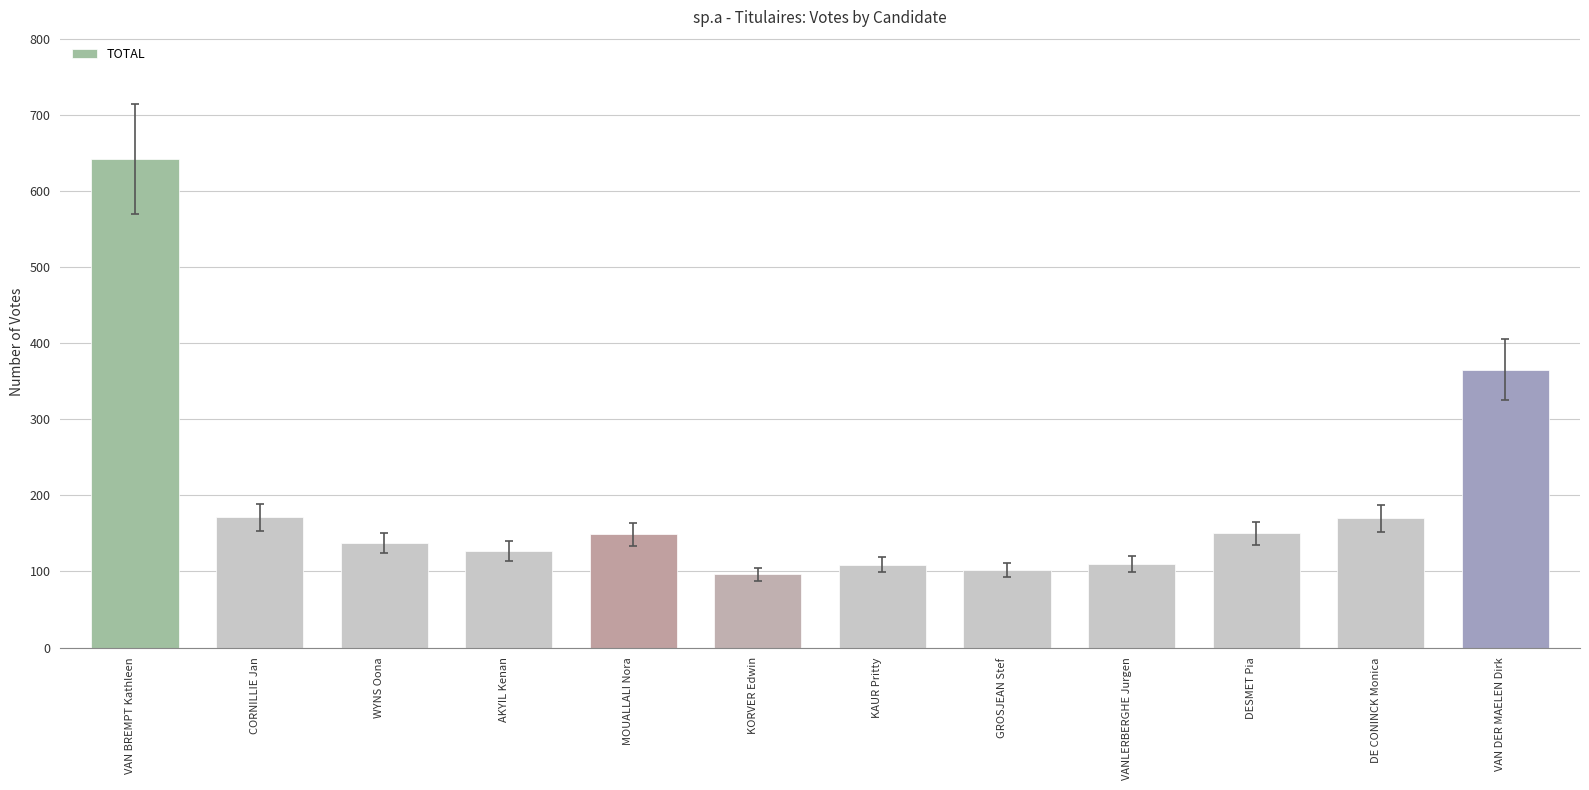

Where does the Oudenaarde series first go above 98?

VAN BREMPT Kathleen